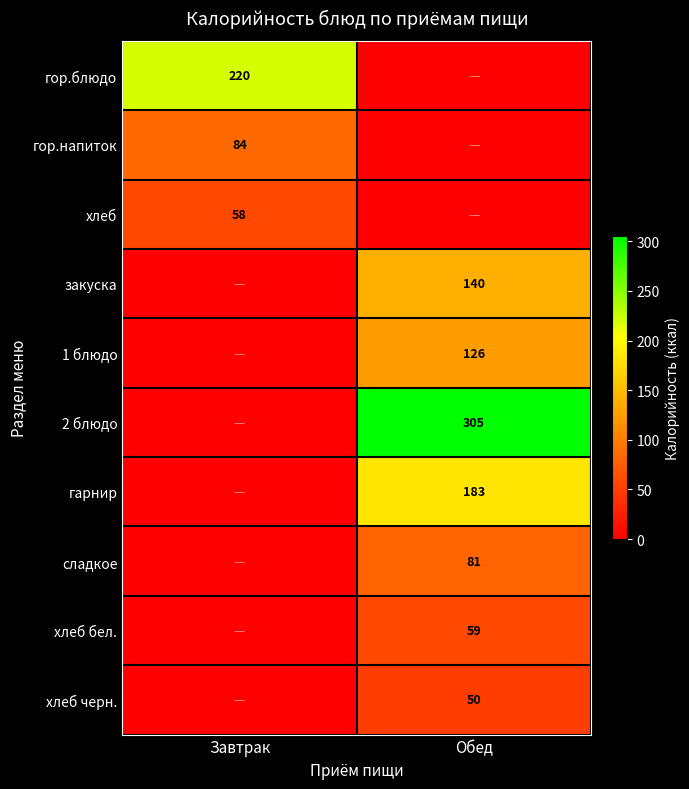

The value of закуска at Обед is 140. True or false?

True